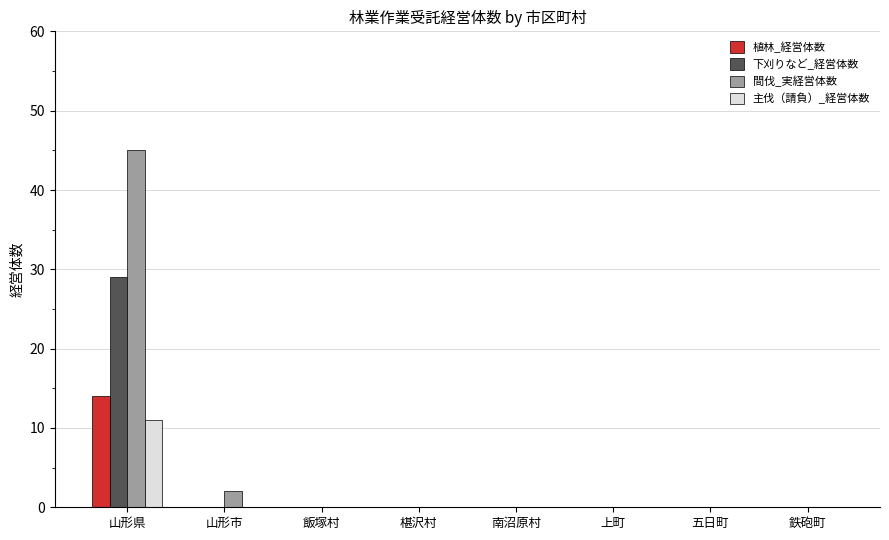

What is the highest value of the 下刈りなど_経営体数 series?

29